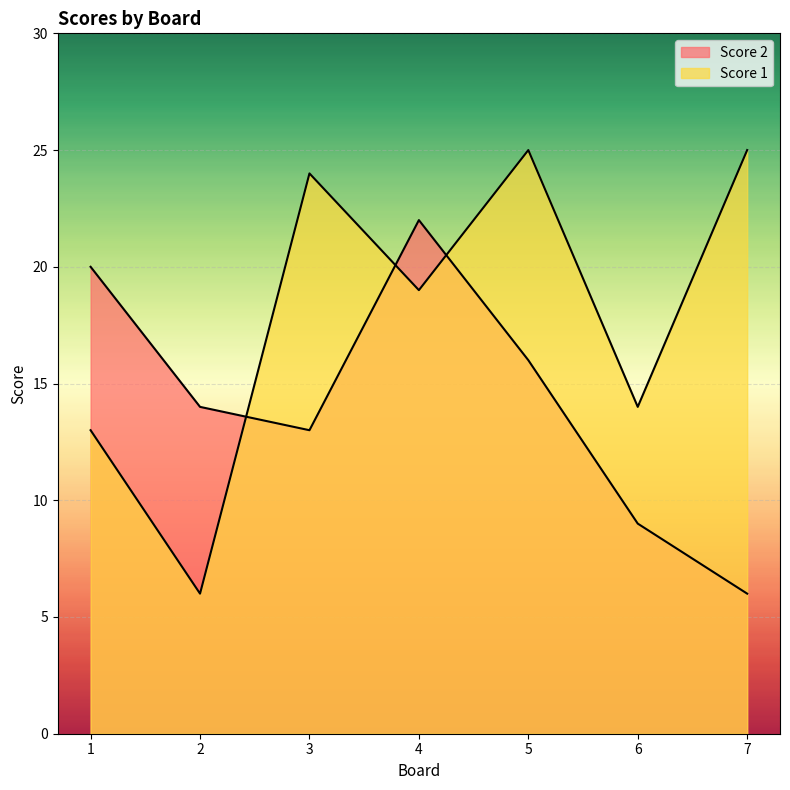

True or false: Score 2 and Score 1 cross at least once.

True